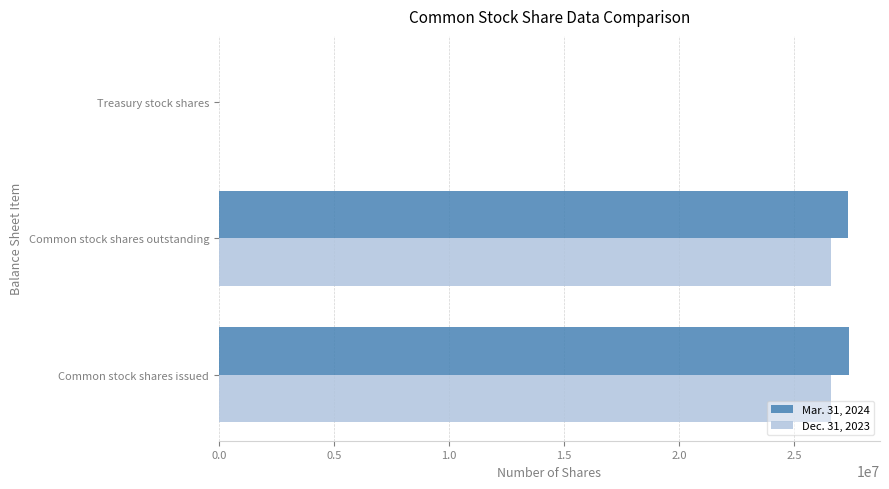

Where is Dec. 31, 2023 nearest to the value 13299772?

Common stock shares outstanding